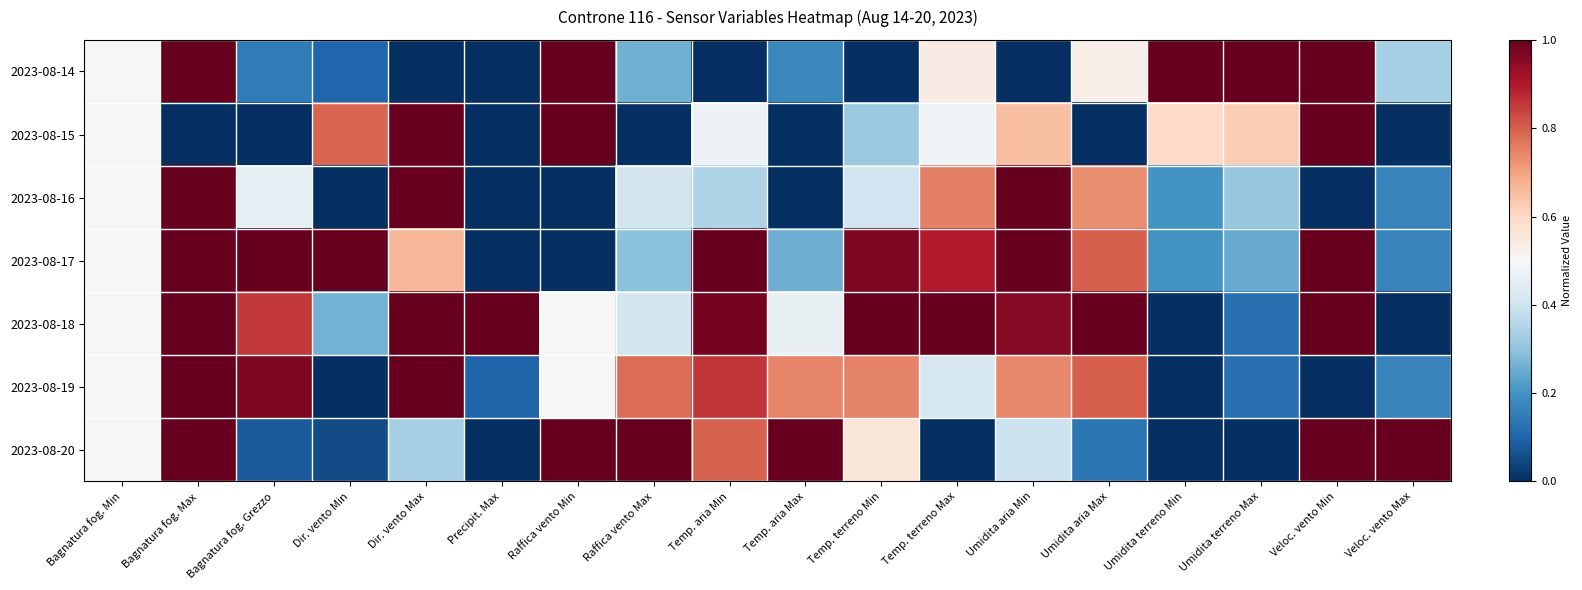

Reading left to right, extract all data points from this chart.

2023-08-14: Bagnatura fog. Min=0.5	Bagnatura fog. Max=1.0	Bagnatura fog. Grezzo=0.1	Dir. vento Min=0.1	Dir. vento Max=0.0	Precipit. Max=0.0	Raffica vento Min=1.0	Raffica vento Max=0.3	Temp. aria Min=0.0	Temp. aria Max=0.2	Temp. terreno Min=0.0	Temp. terreno Max=0.5	Umidita aria Min=0.0	Umidita aria Max=0.5	Umidita terreno Min=1.0	Umidita terreno Max=1.0	Veloc. vento Min=1.0	Veloc. vento Max=0.3
2023-08-15: Bagnatura fog. Min=0.5	Bagnatura fog. Max=0.0	Bagnatura fog. Grezzo=0.0	Dir. vento Min=0.8	Dir. vento Max=1.0	Precipit. Max=0.0	Raffica vento Min=1.0	Raffica vento Max=0.0	Temp. aria Min=0.5	Temp. aria Max=0.0	Temp. terreno Min=0.3	Temp. terreno Max=0.5	Umidita aria Min=0.7	Umidita aria Max=0.0	Umidita terreno Min=0.6	Umidita terreno Max=0.6	Veloc. vento Min=1.0	Veloc. vento Max=0.0
2023-08-16: Bagnatura fog. Min=0.5	Bagnatura fog. Max=1.0	Bagnatura fog. Grezzo=0.5	Dir. vento Min=0.0	Dir. vento Max=1.0	Precipit. Max=0.0	Raffica vento Min=0.0	Raffica vento Max=0.4	Temp. aria Min=0.3	Temp. aria Max=0.0	Temp. terreno Min=0.4	Temp. terreno Max=0.8	Umidita aria Min=1.0	Umidita aria Max=0.7	Umidita terreno Min=0.2	Umidita terreno Max=0.3	Veloc. vento Min=0.0	Veloc. vento Max=0.2
2023-08-17: Bagnatura fog. Min=0.5	Bagnatura fog. Max=1.0	Bagnatura fog. Grezzo=1.0	Dir. vento Min=1.0	Dir. vento Max=0.7	Precipit. Max=0.0	Raffica vento Min=0.0	Raffica vento Max=0.3	Temp. aria Min=1.0	Temp. aria Max=0.3	Temp. terreno Min=1.0	Temp. terreno Max=0.9	Umidita aria Min=1.0	Umidita aria Max=0.8	Umidita terreno Min=0.2	Umidita terreno Max=0.2	Veloc. vento Min=1.0	Veloc. vento Max=0.2
2023-08-18: Bagnatura fog. Min=0.5	Bagnatura fog. Max=1.0	Bagnatura fog. Grezzo=0.9	Dir. vento Min=0.3	Dir. vento Max=1.0	Precipit. Max=1.0	Raffica vento Min=0.5	Raffica vento Max=0.4	Temp. aria Min=1.0	Temp. aria Max=0.5	Temp. terreno Min=1.0	Temp. terreno Max=1.0	Umidita aria Min=1.0	Umidita aria Max=1.0	Umidita terreno Min=0.0	Umidita terreno Max=0.1	Veloc. vento Min=1.0	Veloc. vento Max=0.0
2023-08-19: Bagnatura fog. Min=0.5	Bagnatura fog. Max=1.0	Bagnatura fog. Grezzo=1.0	Dir. vento Min=0.0	Dir. vento Max=1.0	Precipit. Max=0.1	Raffica vento Min=0.5	Raffica vento Max=0.8	Temp. aria Min=0.9	Temp. aria Max=0.7	Temp. terreno Min=0.7	Temp. terreno Max=0.4	Umidita aria Min=0.7	Umidita aria Max=0.8	Umidita terreno Min=0.0	Umidita terreno Max=0.1	Veloc. vento Min=0.0	Veloc. vento Max=0.2
2023-08-20: Bagnatura fog. Min=0.5	Bagnatura fog. Max=1.0	Bagnatura fog. Grezzo=0.1	Dir. vento Min=0.1	Dir. vento Max=0.3	Precipit. Max=0.0	Raffica vento Min=1.0	Raffica vento Max=1.0	Temp. aria Min=0.8	Temp. aria Max=1.0	Temp. terreno Min=0.6	Temp. terreno Max=0.0	Umidita aria Min=0.4	Umidita aria Max=0.1	Umidita terreno Min=0.0	Umidita terreno Max=0.0	Veloc. vento Min=1.0	Veloc. vento Max=1.0